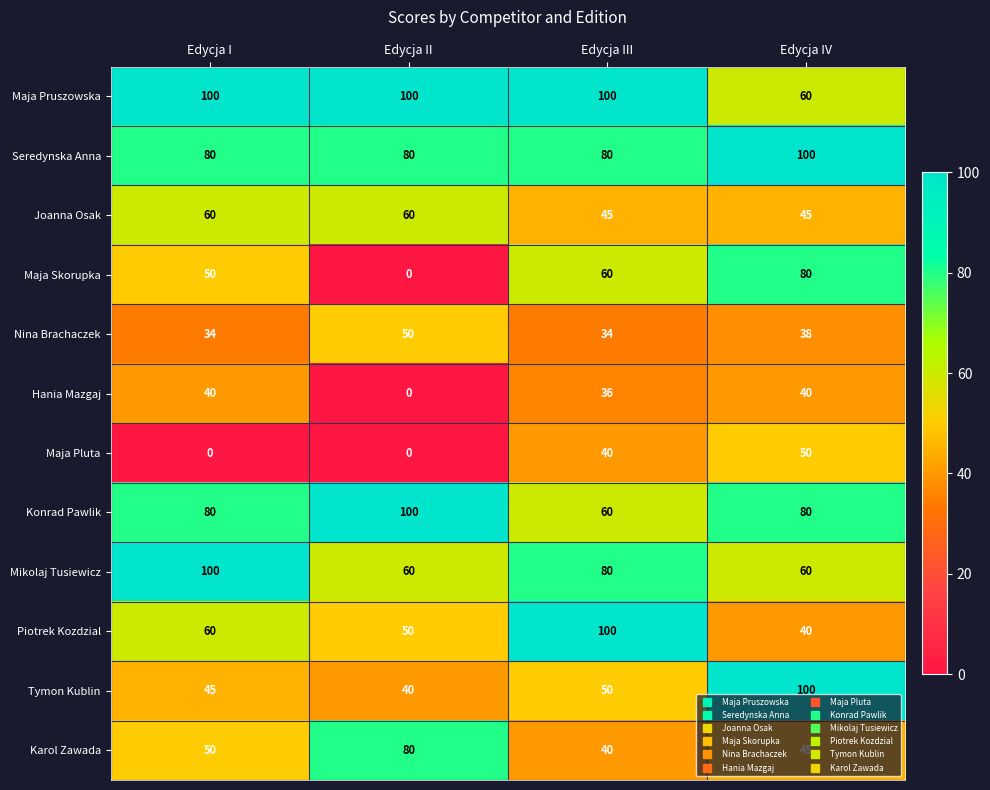

What is the spread (max minus min) of values at Edycja III?

66